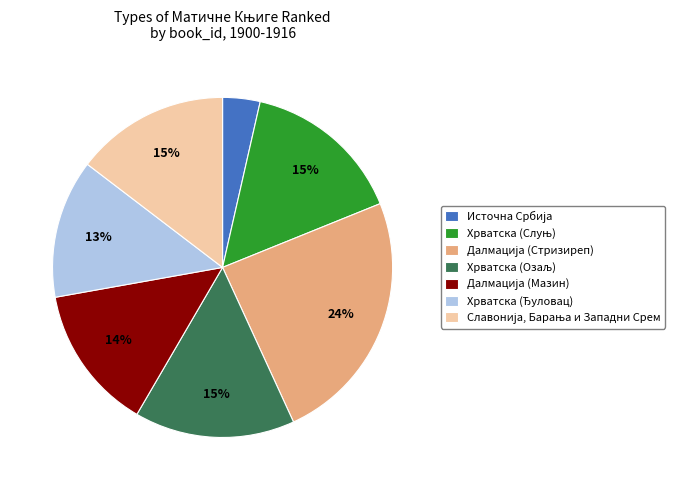

To the nearest percent, what is the average slice percentage?

14%